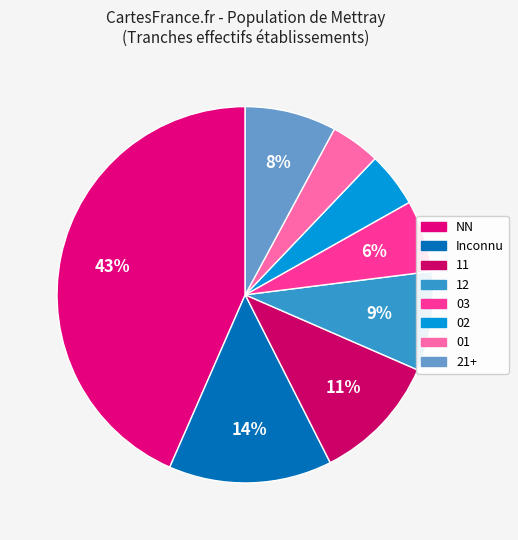

Count the number of slices in the pie.

8